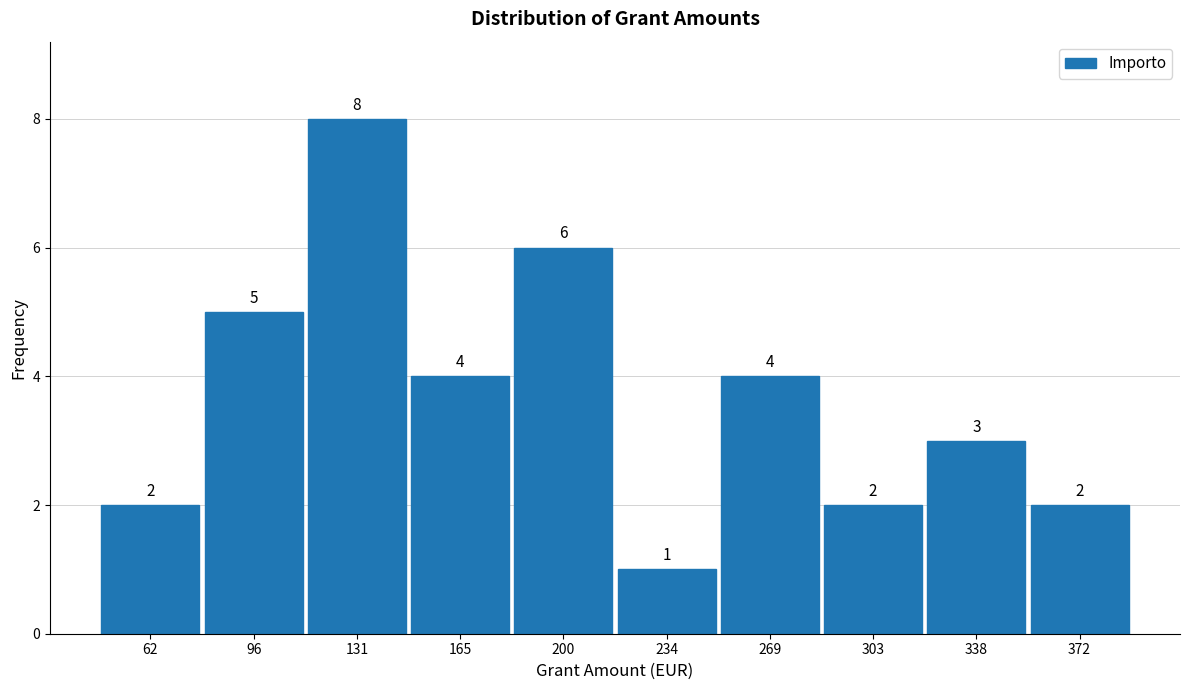

How tall is the bar that spans 286.5 to 321.0 on the x-axis? The bar edges are not printed on the chart, so give them approximately, as read against the axis.

2